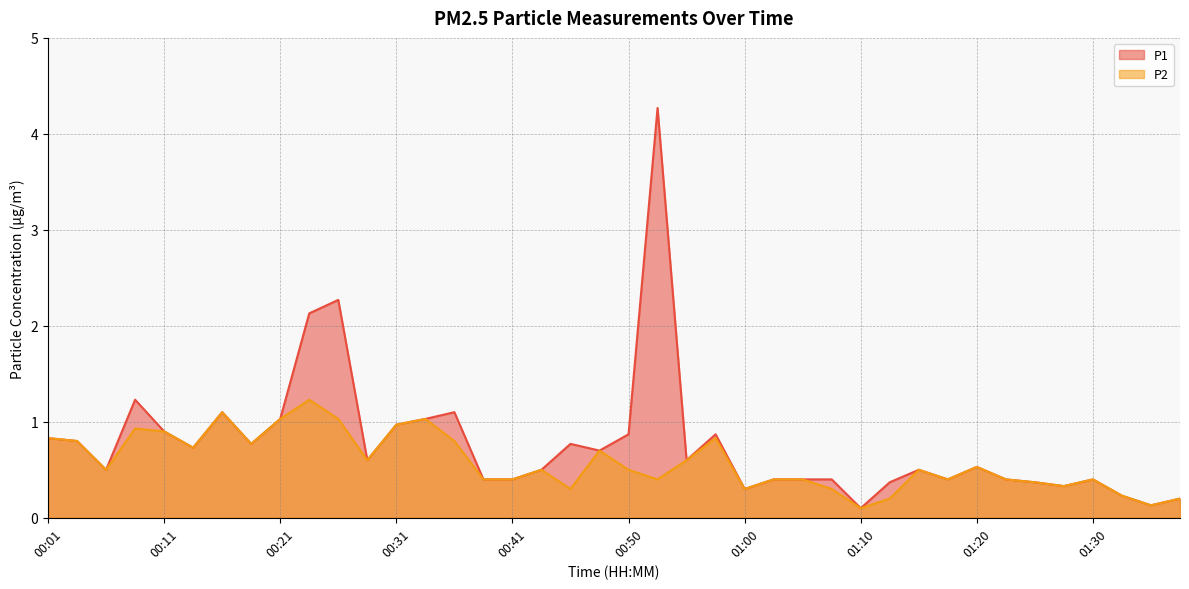

The P1 series shows 2.1 at 00:08. True or false?

False